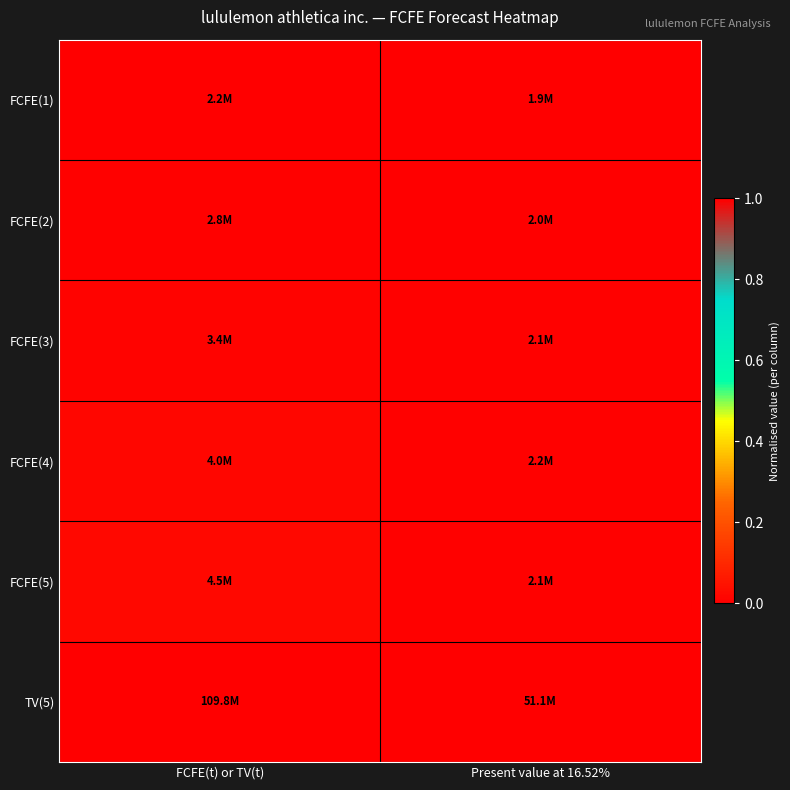

Which has a higher value, FCFE(t) or TV(t) or Present value at 16.52%?

FCFE(t) or TV(t)